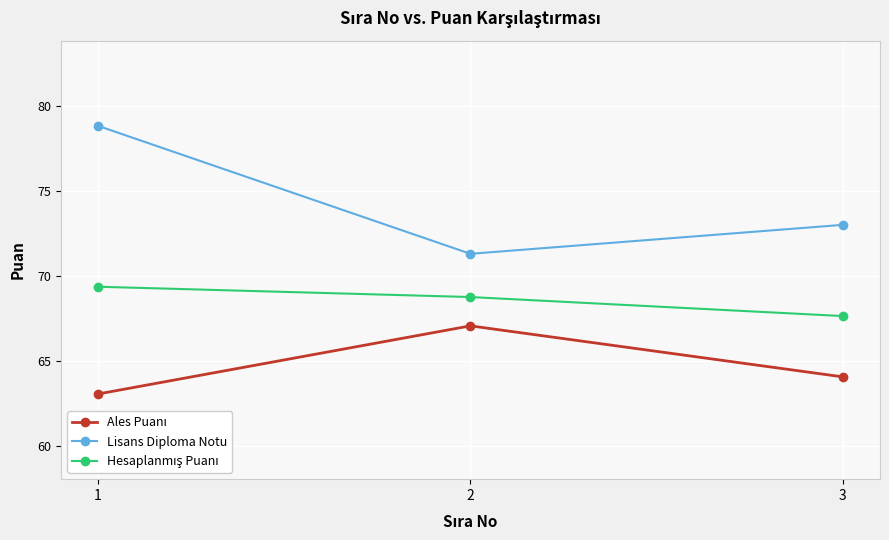

The Lisans Diploma Notu series shows 71.3 at 2. True or false?

True